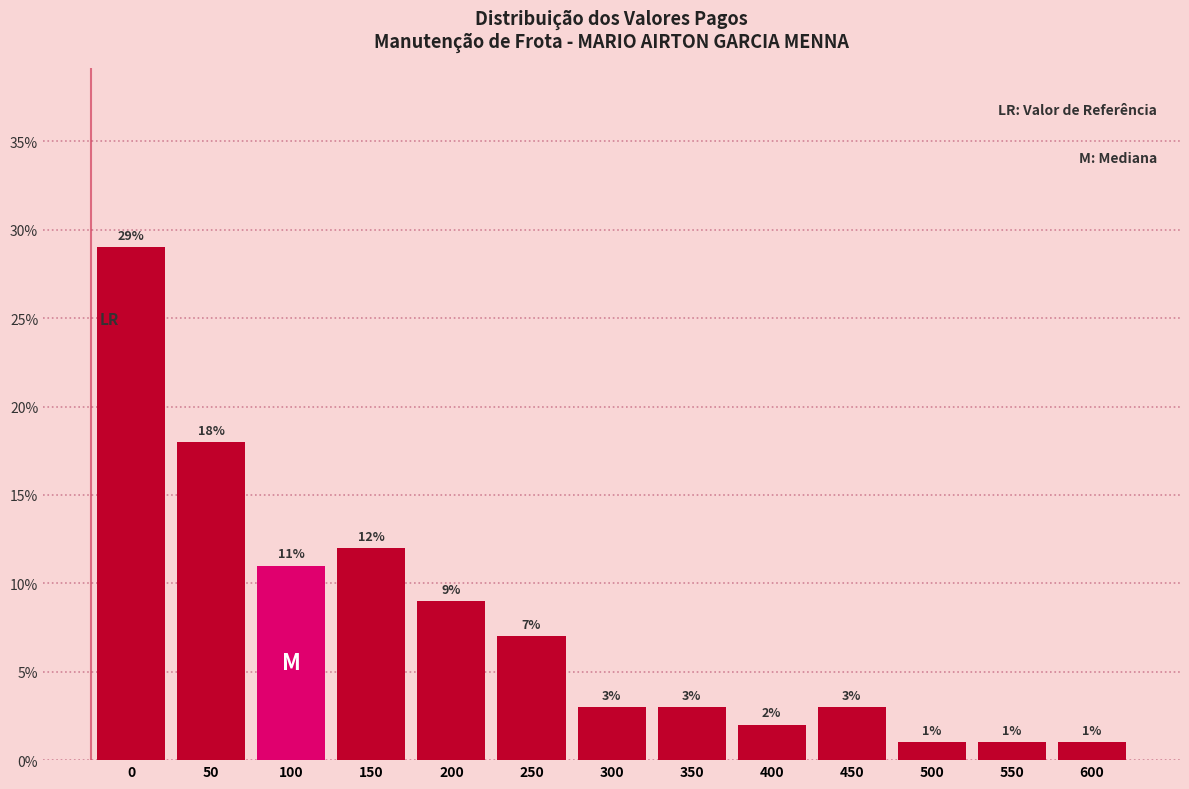

Reading left to right, list all the values displayed in this chart.

29.0	18.0	11.0	12.0	9.0	7.0	3.0	3.0	2.0	3.0	1.0	1.0	1.0